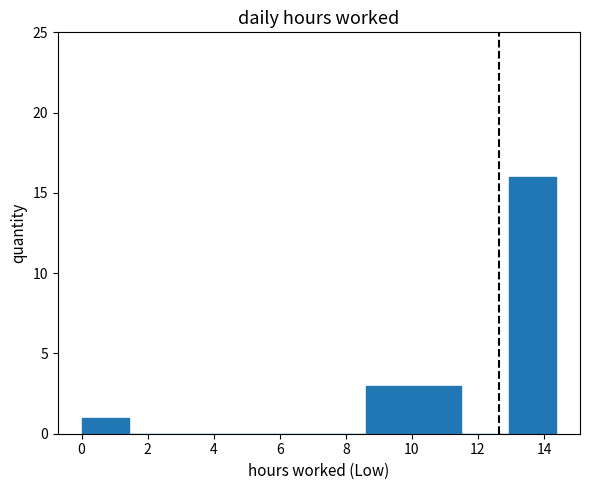

Reading left to right, list every bar in this chart as the range it spans on the x-axis followed by its height. Neither the bar edges nor the heights are printed on the chart, so give them approximately, as read against the axes.

0.0 to 1.4: 1
1.4 to 2.8: 0
2.8 to 4.4: 0
4.4 to 5.8: 0
5.8 to 7.2: 0
7.2 to 8.6: 0
8.6 to 10.0: 3
10.0 to 11.4: 3
11.4 to 13.0: 0
13.0 to 14.4: 16